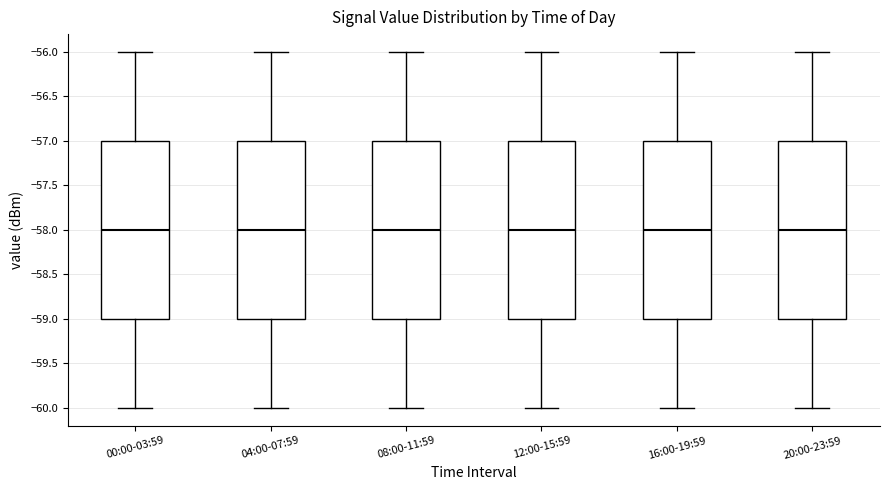

Reading left to right, read every box against the y-axis: the position of its median line, the range the box covers, and the ends of its whiskers. The values are not printed on the chart, so give them approximately, as read against the axis.

00:00-03:59: median -58, box -59 to -57, whiskers -60 to -56
04:00-07:59: median -58, box -59 to -57, whiskers -60 to -56
08:00-11:59: median -58, box -59 to -57, whiskers -60 to -56
12:00-15:59: median -58, box -59 to -57, whiskers -60 to -56
16:00-19:59: median -58, box -59 to -57, whiskers -60 to -56
20:00-23:59: median -58, box -59 to -57, whiskers -60 to -56